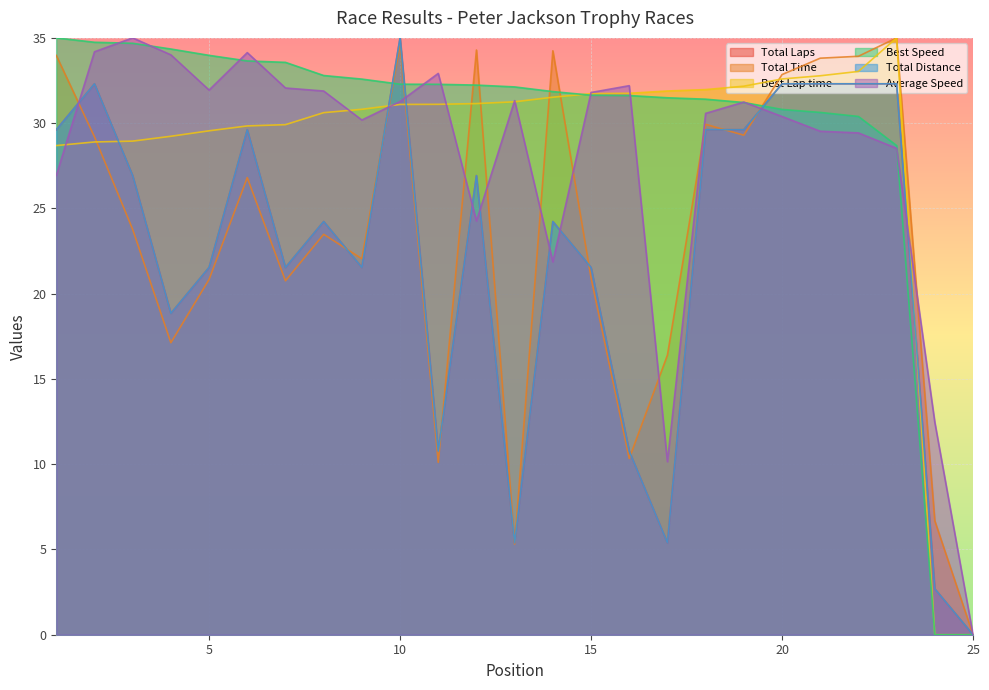

What is the sum of the Total Laps values at 16 and 19?

40.4